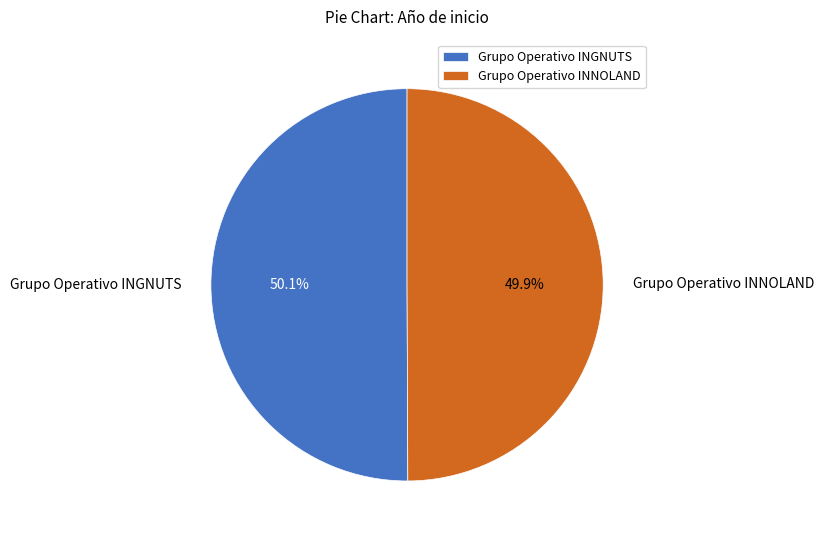

Does any single category account for the majority?

Yes